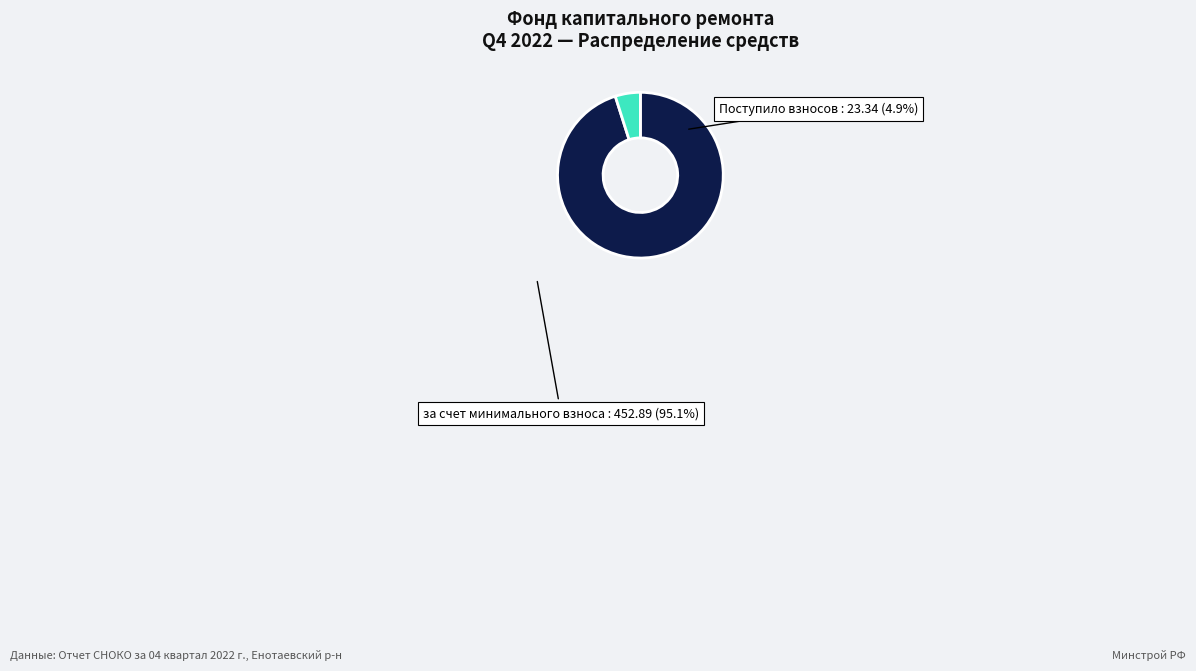

Does any single category account for the majority?

Yes